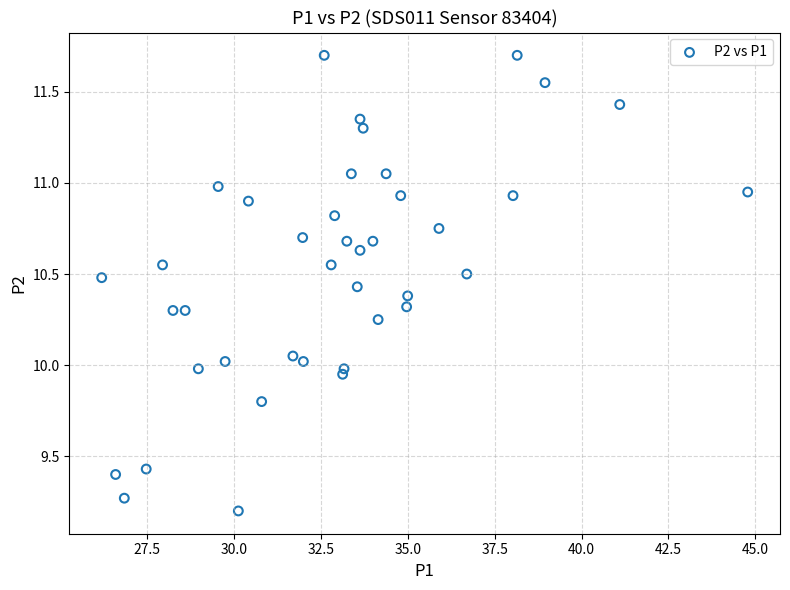

What is the range of Y values (max minus min)?

2.5